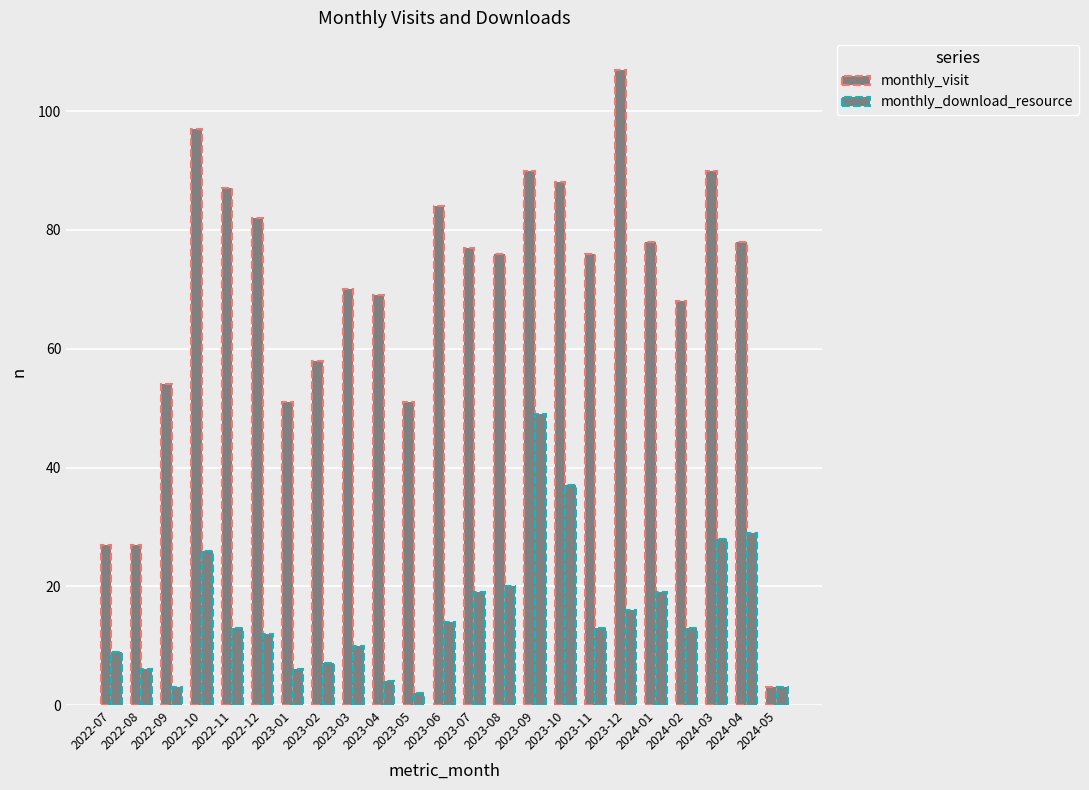

The value of monthly_download_resource at 2023-09 is 49. True or false?

True